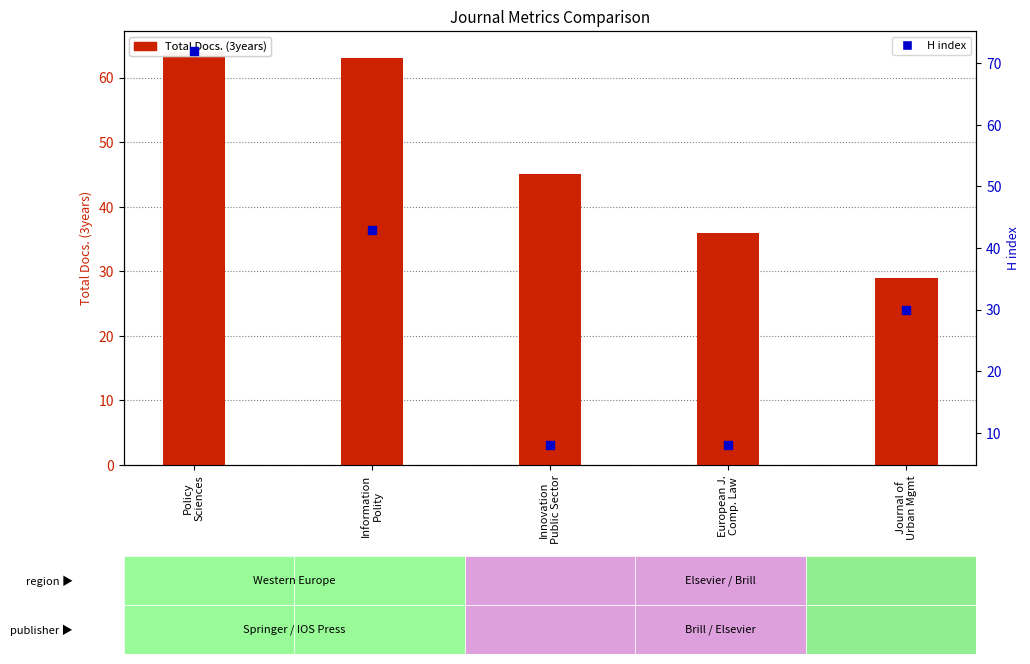

At how many categories does at least one series exceed 57?

2